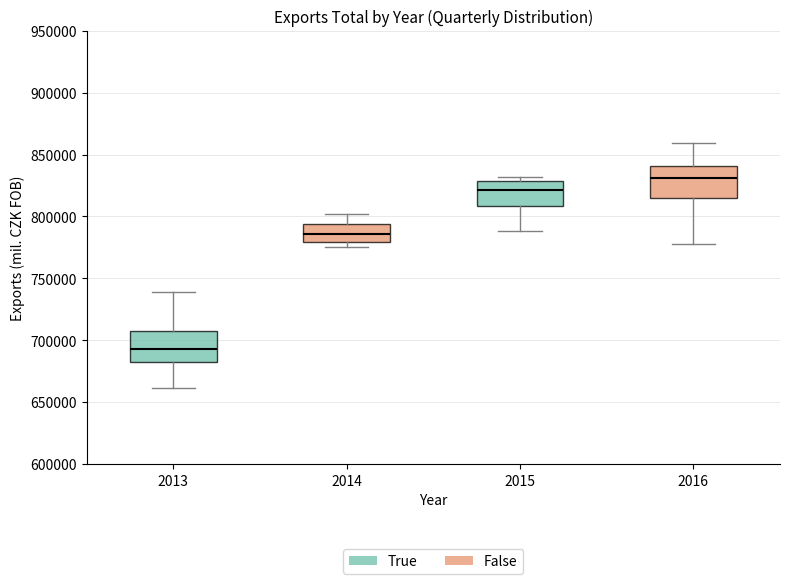

Reading left to right, transcribe this box plot: for each box, give where its median line is, the range the box spans, and where its two whiskers end, as read against the y-axis. The values are not printed on the chart, so give them approximately, as read against the axis.

2013: median 695000, box 680000 to 705000, whiskers 660000 to 740000
2014: median 785000, box 780000 to 795000, whiskers 775000 to 800000
2015: median 820000, box 810000 to 830000, whiskers 790000 to 830000 (just above the box's upper edge)
2016: median 830000, box 815000 to 840000, whiskers 780000 to 860000